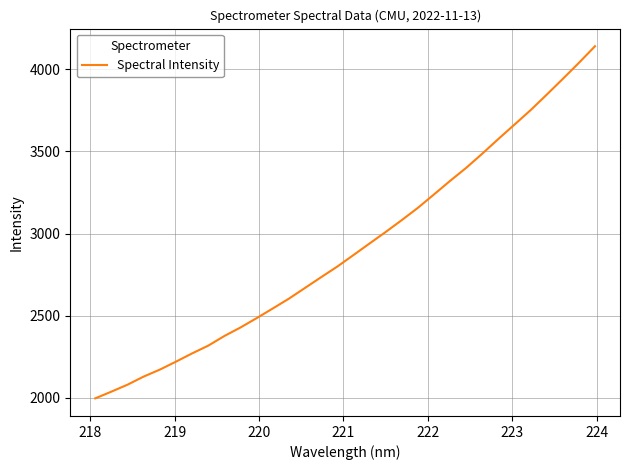

How many values are below 2869?

16